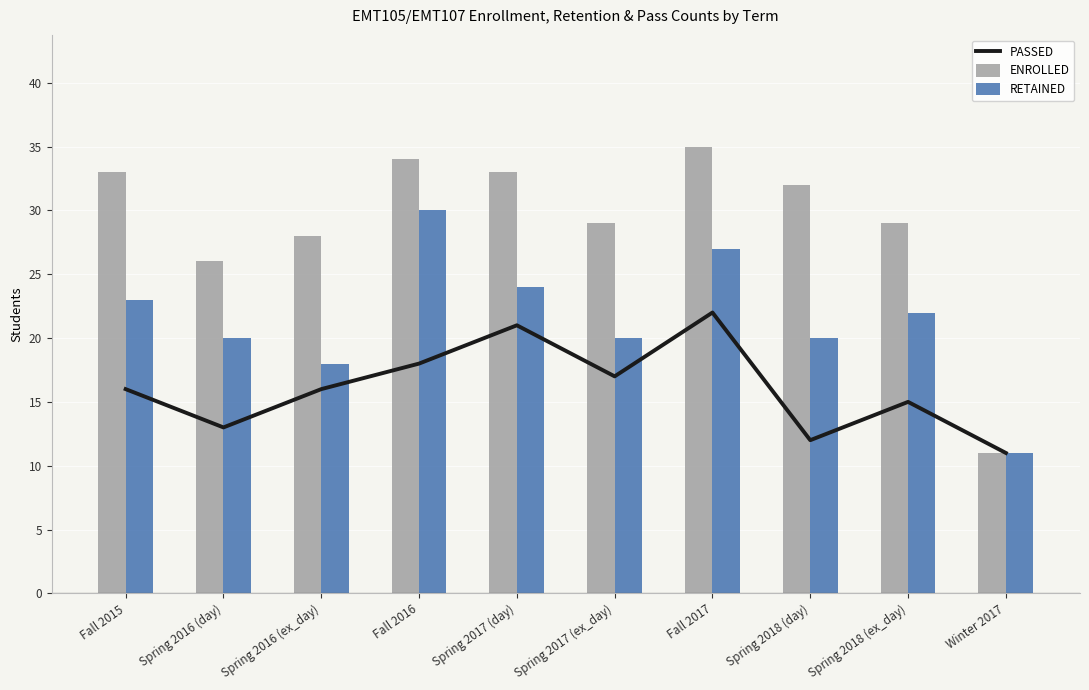

Rank the categories by RETAINED value from lowest to highest.

Winter 2017, Spring 2016 (ex_day), Spring 2016 (day), Spring 2017 (ex_day), Spring 2018 (day), Spring 2018 (ex_day), Fall 2015, Spring 2017 (day), Fall 2017, Fall 2016